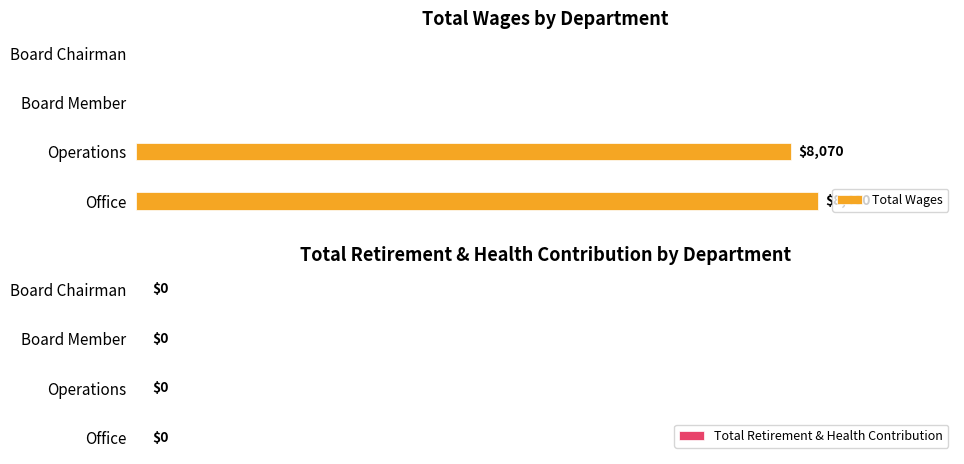

At which label is the value closest to 4200?

Operations